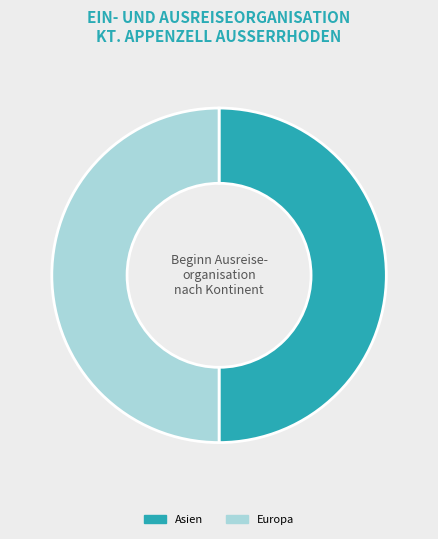

Combined, do Europa and Asien account for over 50%?

Yes